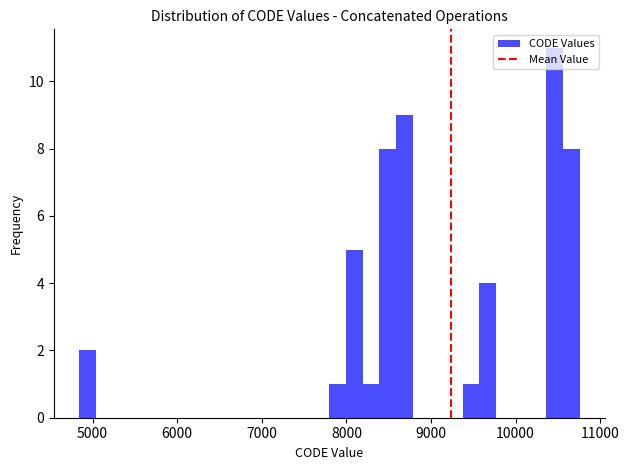

Read against the x-axis, roughly where is the centre of the tallest bar?

10500